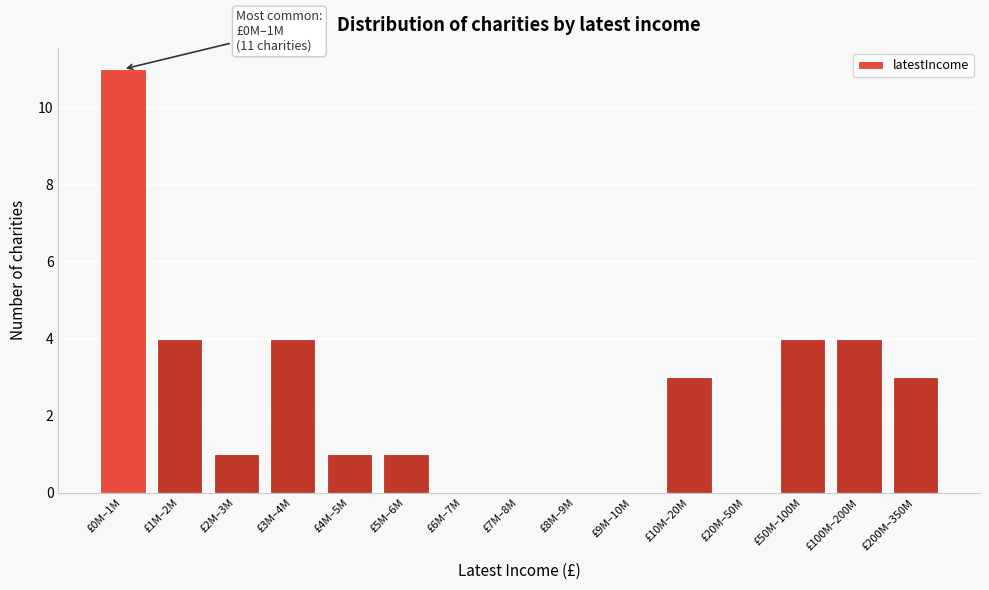

Reading left to right, extract all data points from this chart.

£0M–1M=11	£1M–2M=4	£2M–3M=1	£3M–4M=4	£4M–5M=1	£5M–6M=1	£6M–7M=0	£7M–8M=0	£8M–9M=0	£9M–10M=0	£10M–20M=3	£20M–50M=0	£50M–100M=4	£100M–200M=4	£200M–350M=3